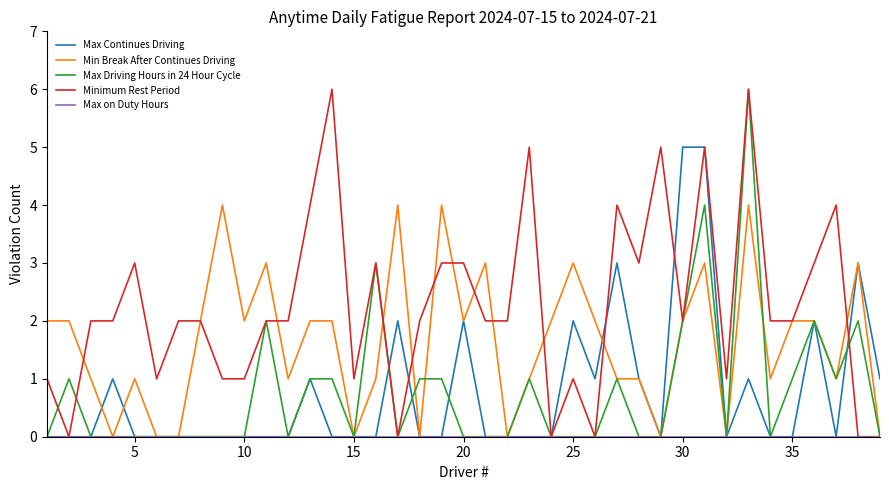

What is the highest value of the Minimum Rest Period series?

6